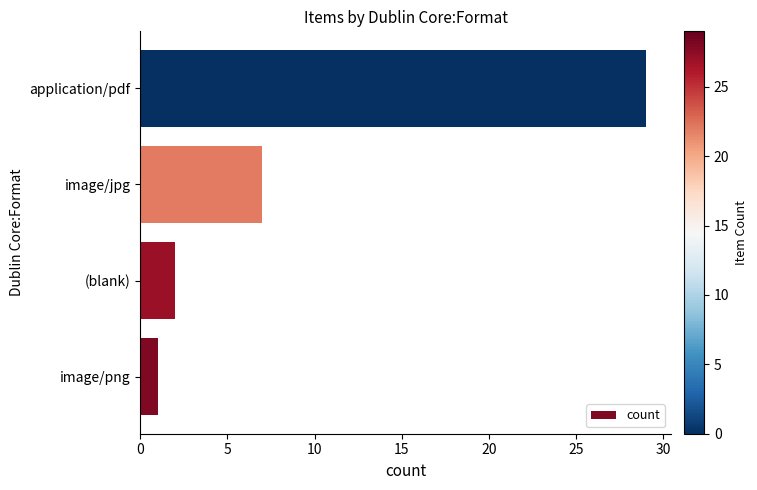

Rank the categories by value from highest to lowest.

application/pdf, image/jpg, (blank), image/png